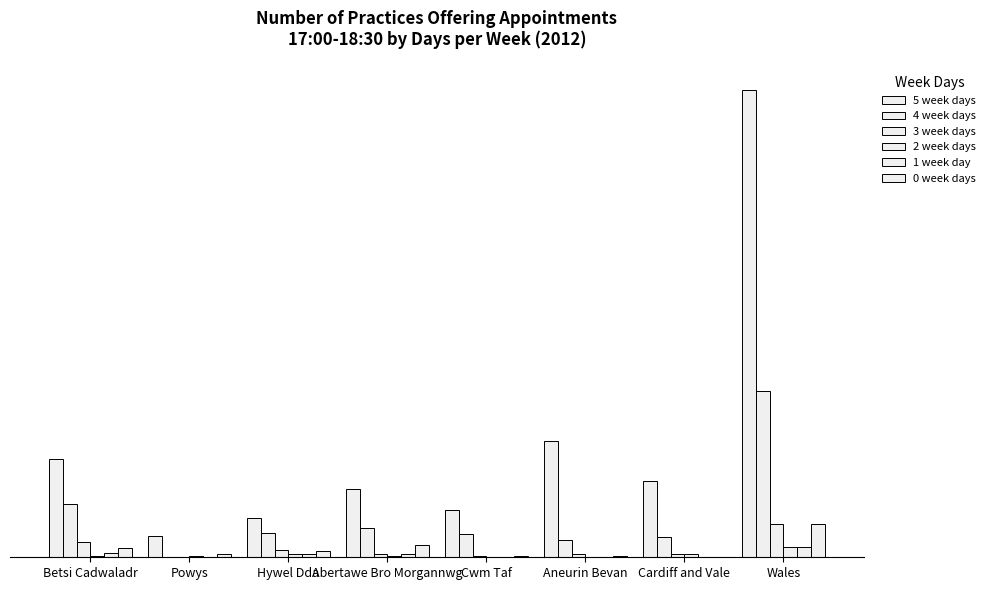

Reading left to right, transcribe all the data shown in this chart.

5 week days: 64	14	26	45	31	76	50	306
4 week days: 35	0	16	19	15	11	13	109
3 week days: 10	0	5	2	1	2	2	22
2 week days: 1	1	2	1	0	0	2	7
1 week day: 3	0	2	2	0	0	0	7
0 week days: 6	2	4	8	1	1	0	22